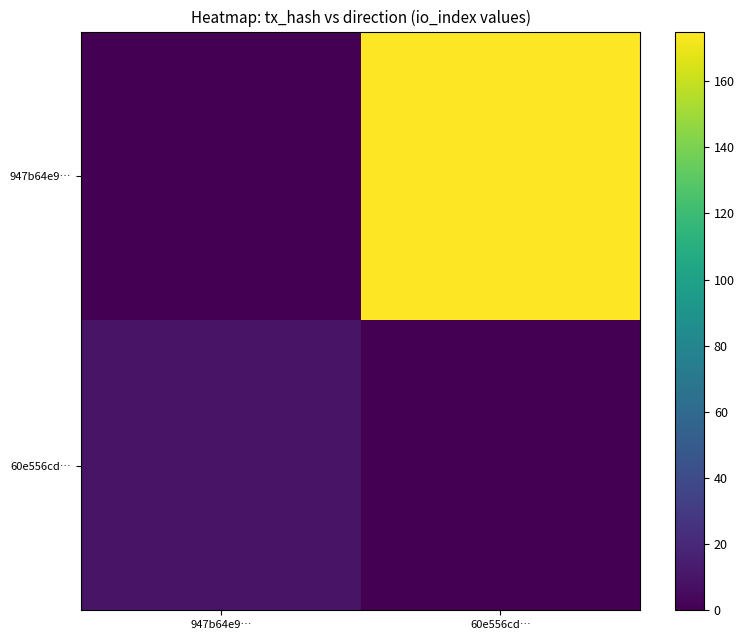

At which category does the chart reach its minimum across all series?

947b64e9…